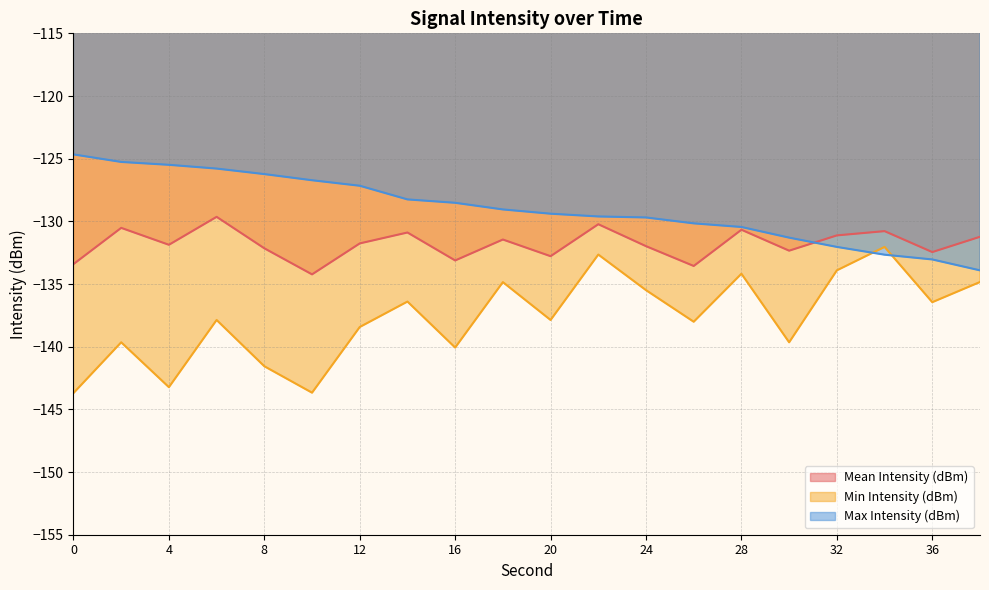

True or false: Mean Intensity (dBm) and Min Intensity (dBm) intersect in this chart.

False